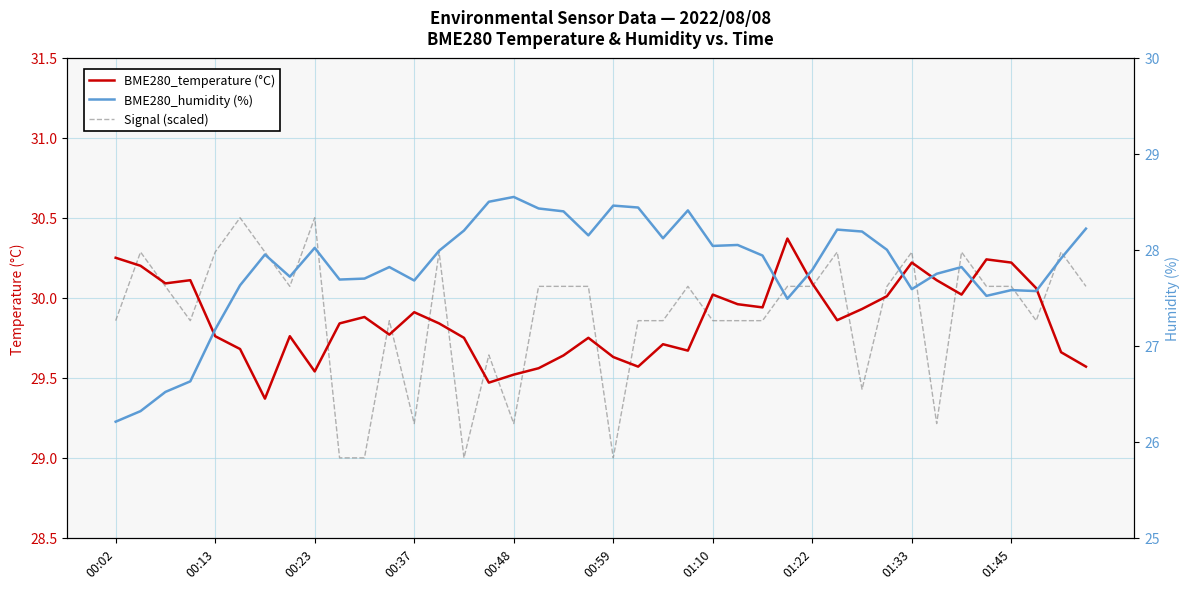

At which label does BME280_humidity (%) reach its minimum?

00:02